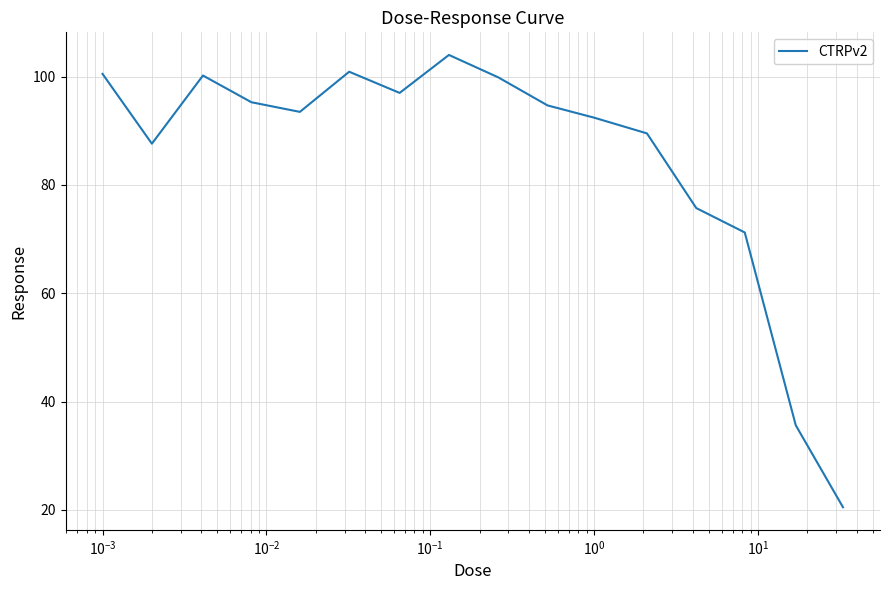

What is the minimum value shown in the chart?

20.5